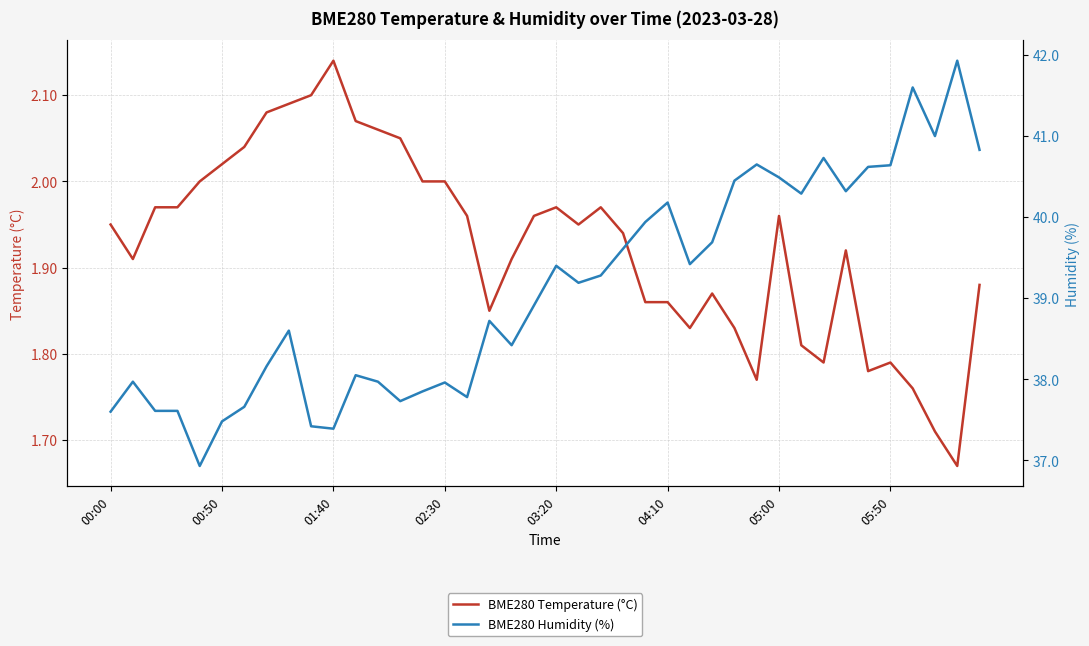

Is this an area chart (filled region under the line)?

No